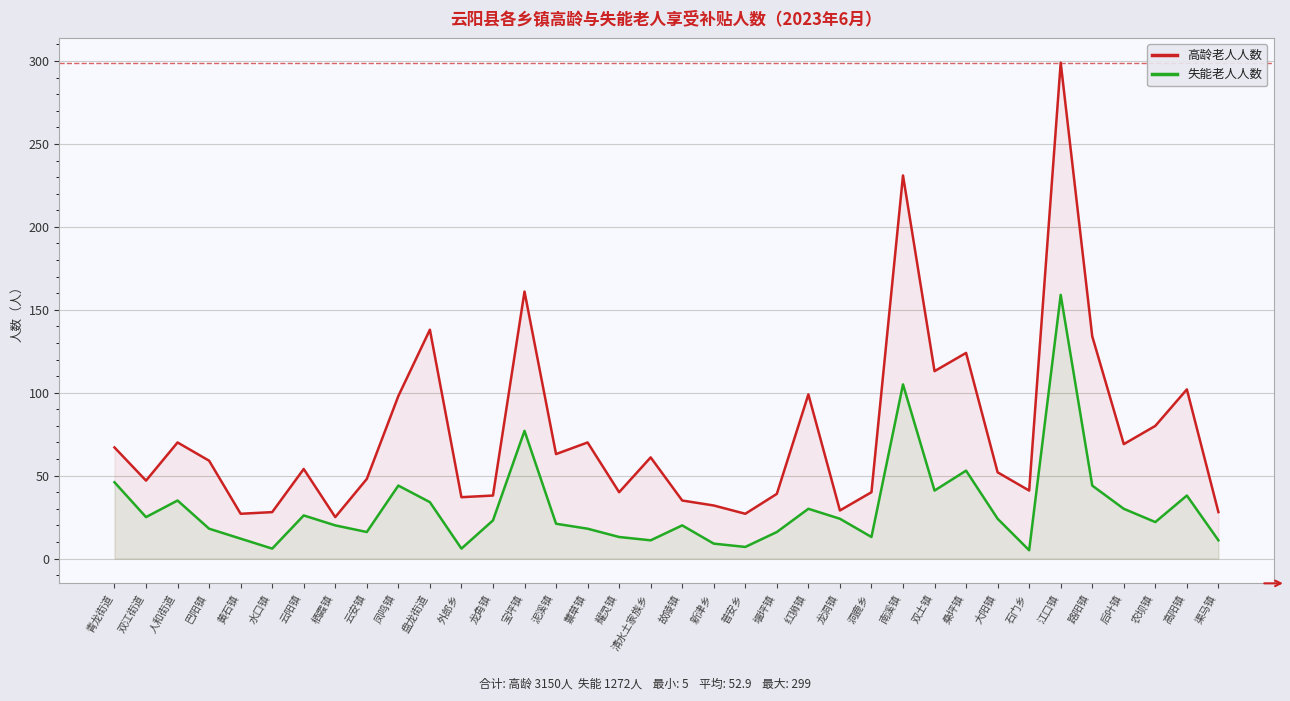

Read the 失能老人人数 value at 堰坪镇.

16